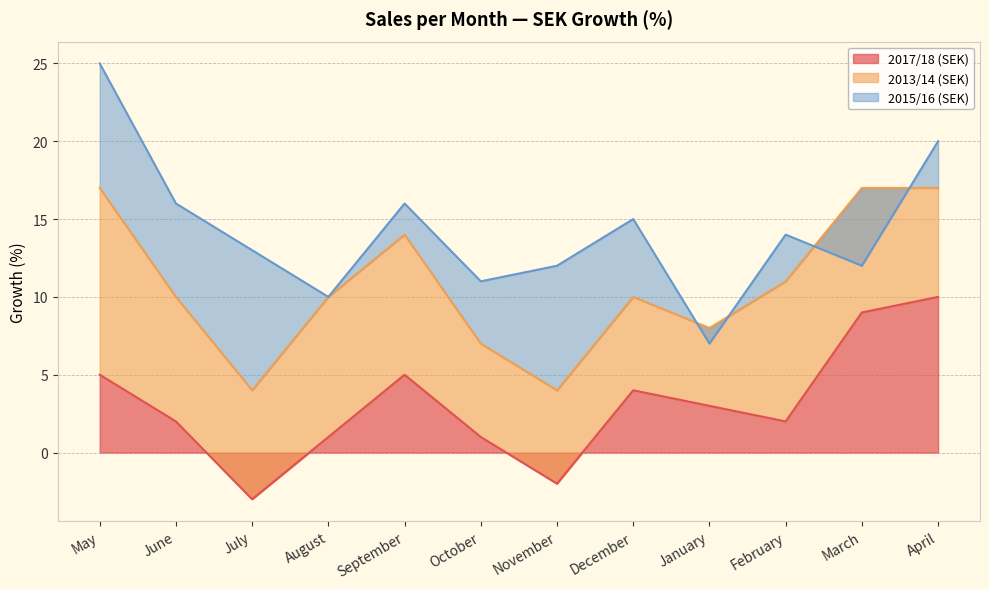

At which label does 2017/18 (SEK) reach its peak?

April